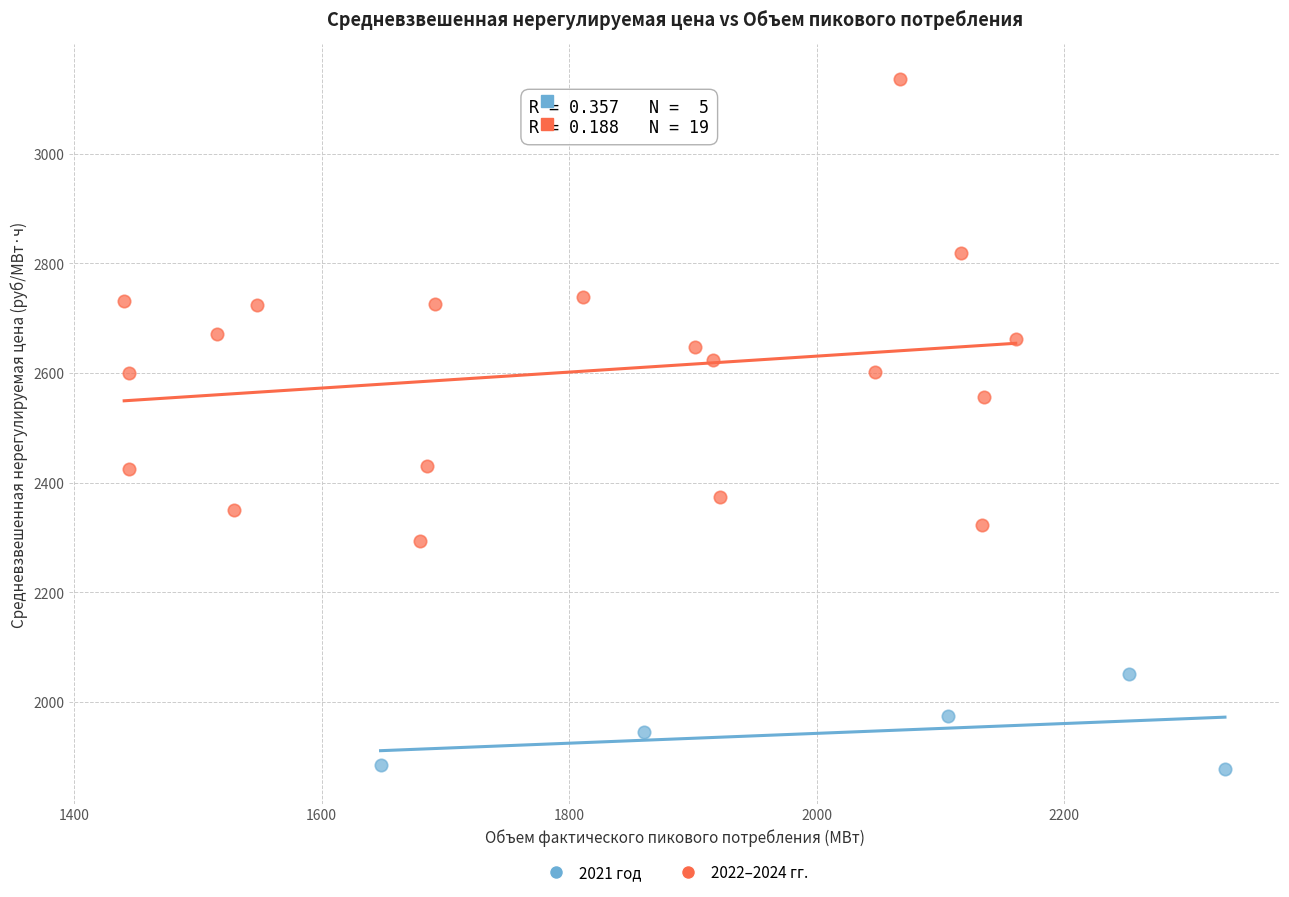

Which series contains the highest Y value?

2022–2024 гг.